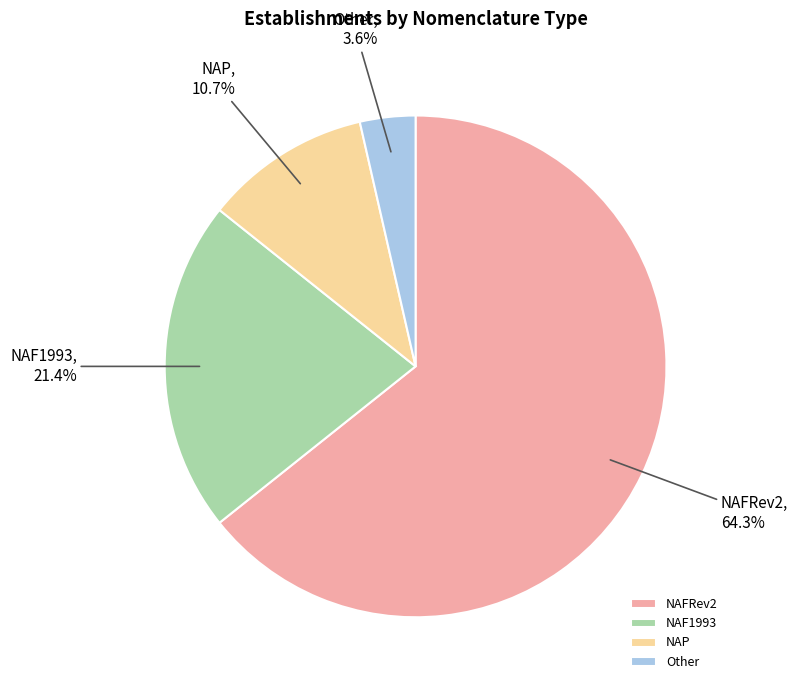

What is the largest slice in the pie chart?

NAFRev2